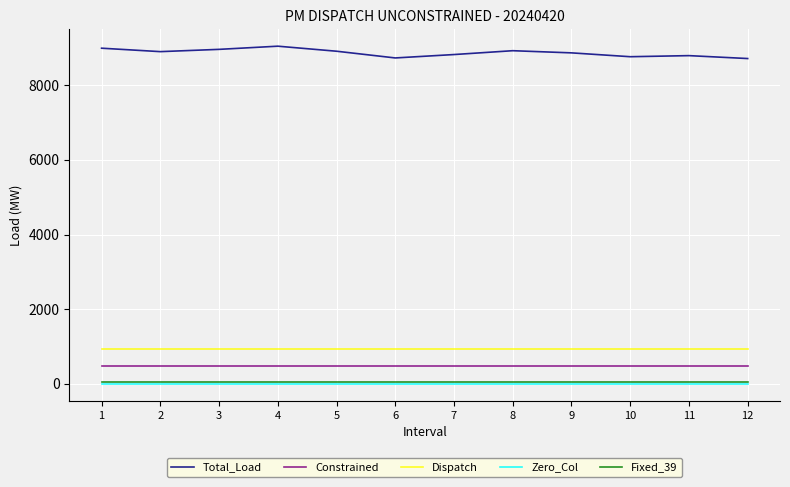

What is the greatest value displayed?

9047